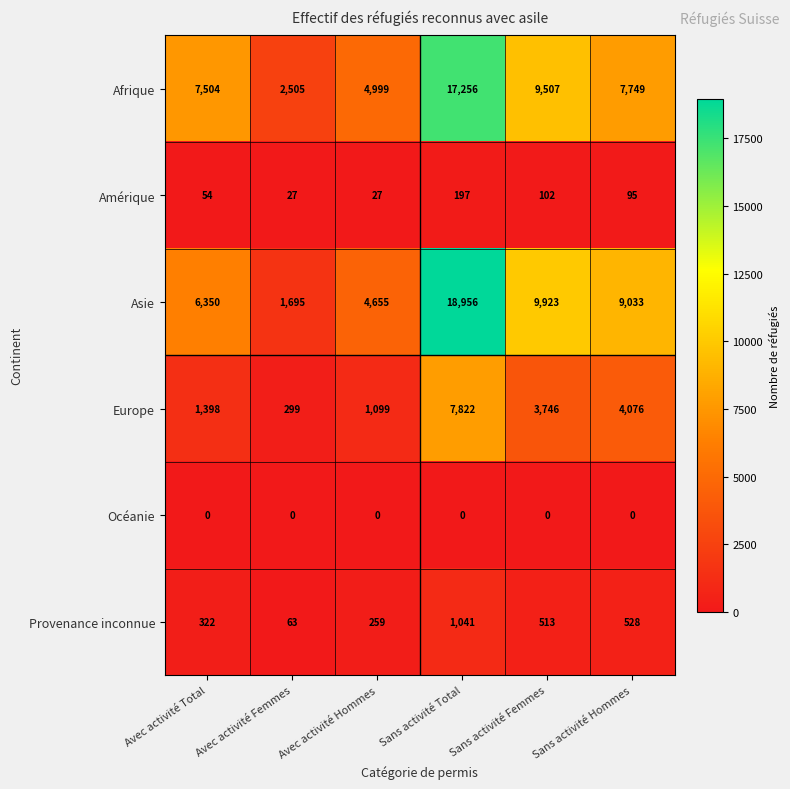

What is the approximate value of Asie at Sans activité Femmes, to the nearest 100?

9900